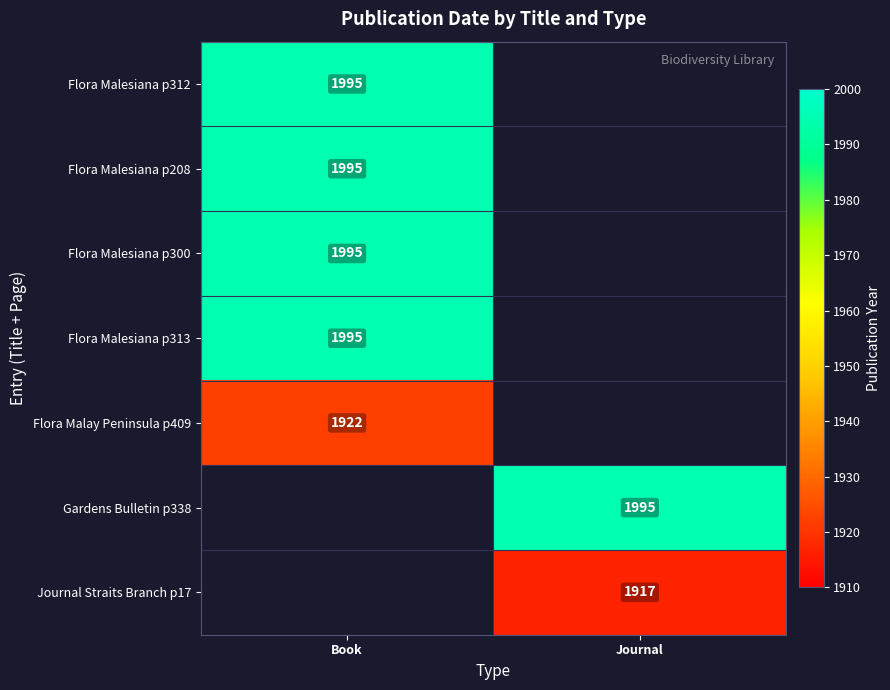

Between Journal and Book, which is larger?

Book